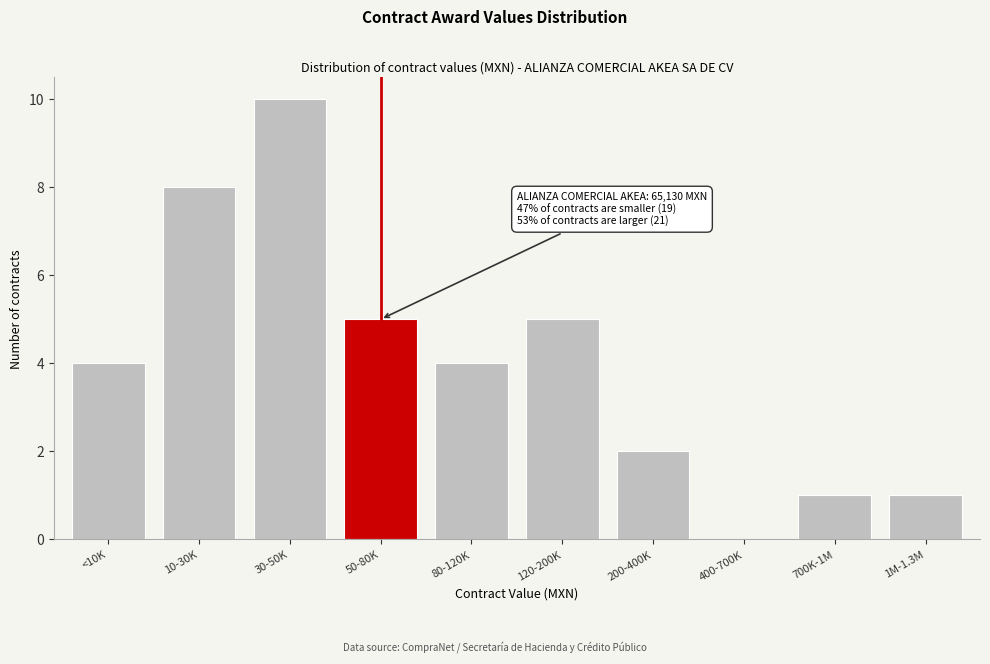

Reading left to right, list all the values displayed in this chart.

<10K=4	10-30K=8	30-50K=10	50-80K=5	80-120K=4	120-200K=5	200-400K=2	400-700K=0	700K-1M=1	1M-1.3M=1